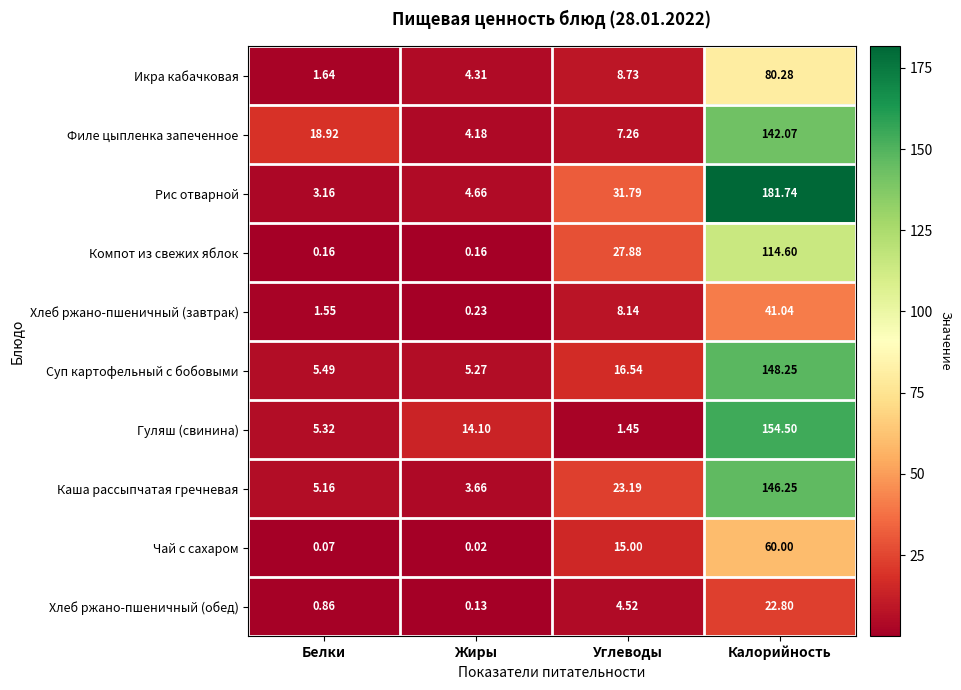

List the series in order of their peak value, highest first.

Рис отварной, Гуляш (свинина), Суп картофельный с бобовыми, Каша рассыпчатая гречневая, Филе цыпленка запеченное, Компот из свежих яблок, Икра кабачковая, Чай с сахаром, Хлеб ржано-пшеничный (завтрак), Хлеб ржано-пшеничный (обед)